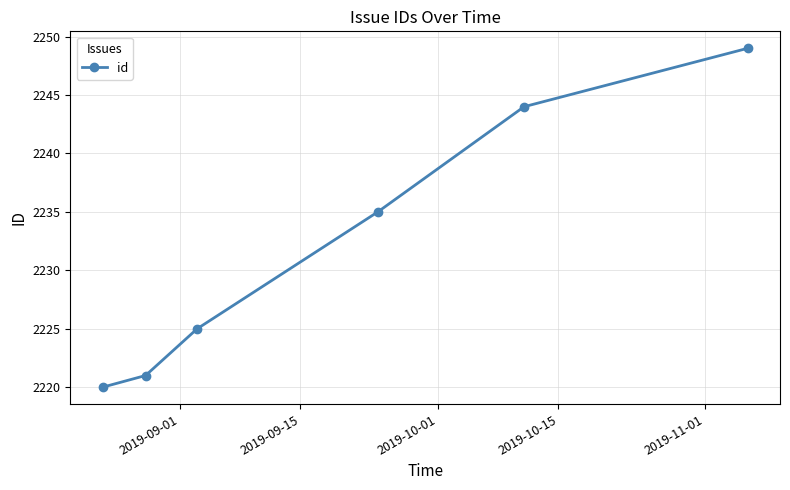

True or false: the data has more than 1 interior local peaks.

False